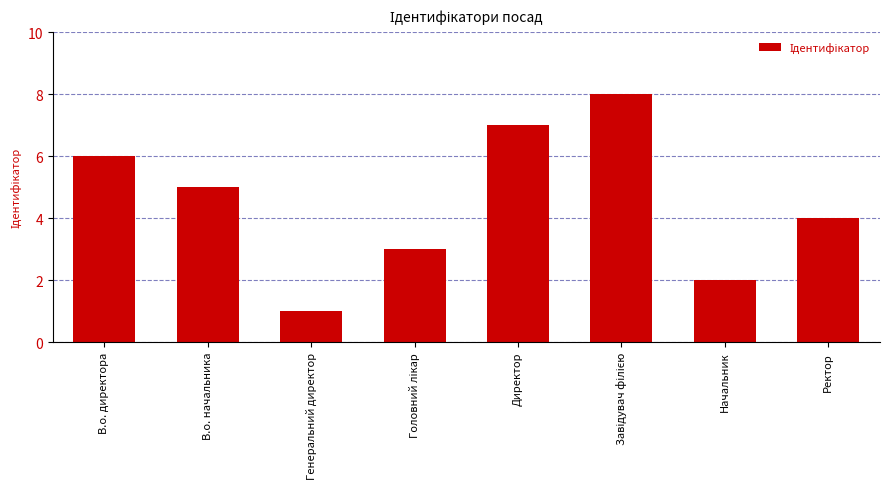

Reading left to right, extract all data points from this chart.

6	5	1	3	7	8	2	4